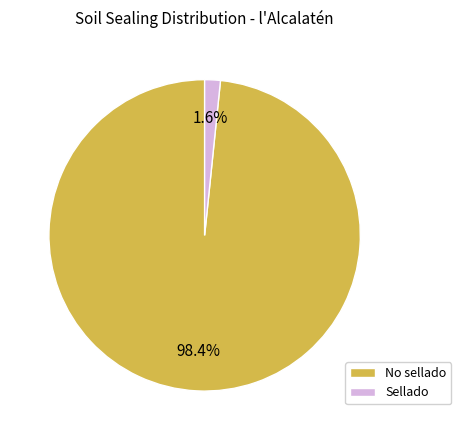

To the nearest percent, what is the combined percentage of Sellado and No sellado?

100%